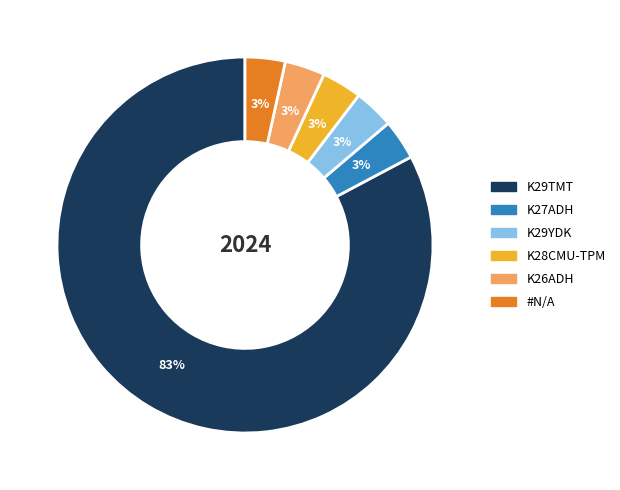

Is there any slice that represents more than half of the pie?

Yes